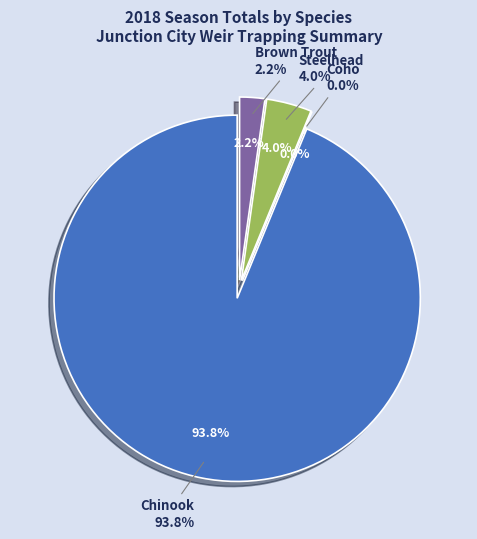

Does Chinook account for over 50% of the chart?

Yes